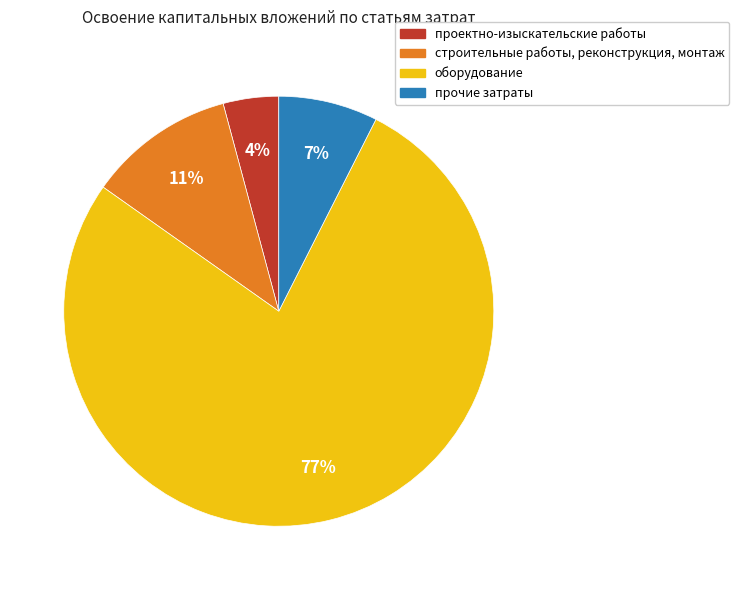

What is the majority slice?

оборудование